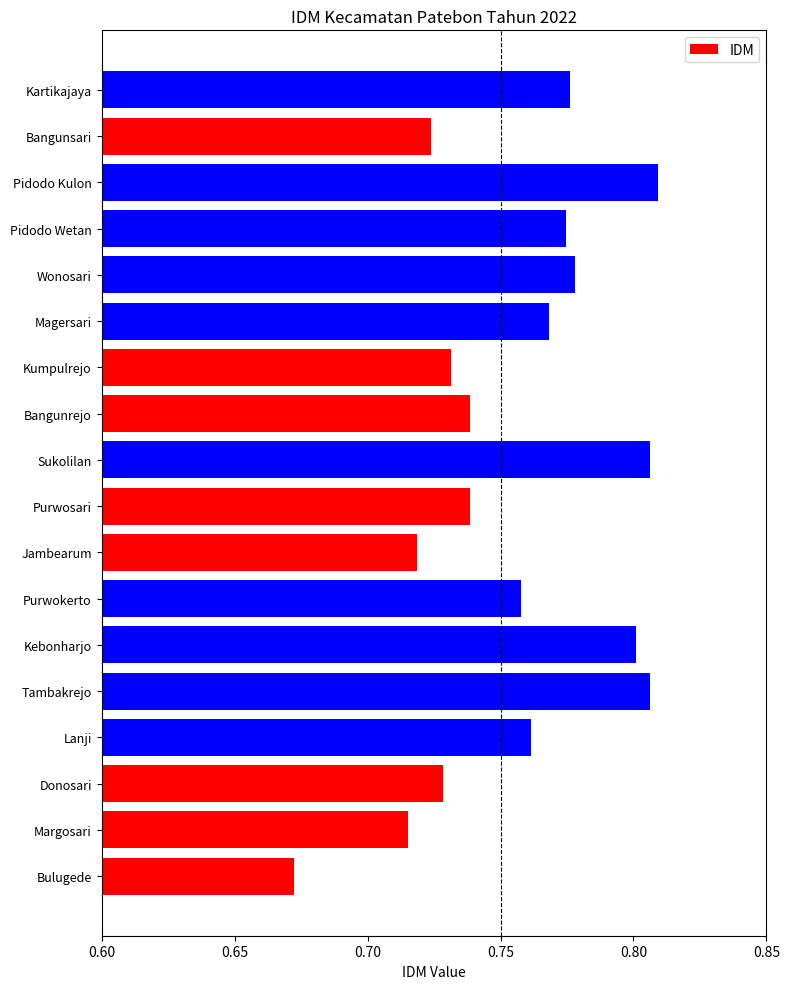

Which has a higher value, Magersari or Jambearum?

Magersari